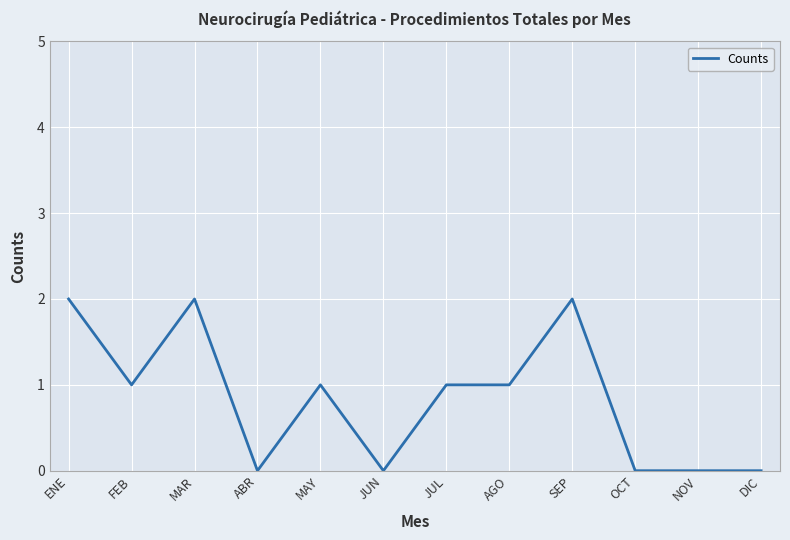

Reading left to right, what are all the values shown in this chart?

2	1	2	0	1	0	1	1	2	0	0	0